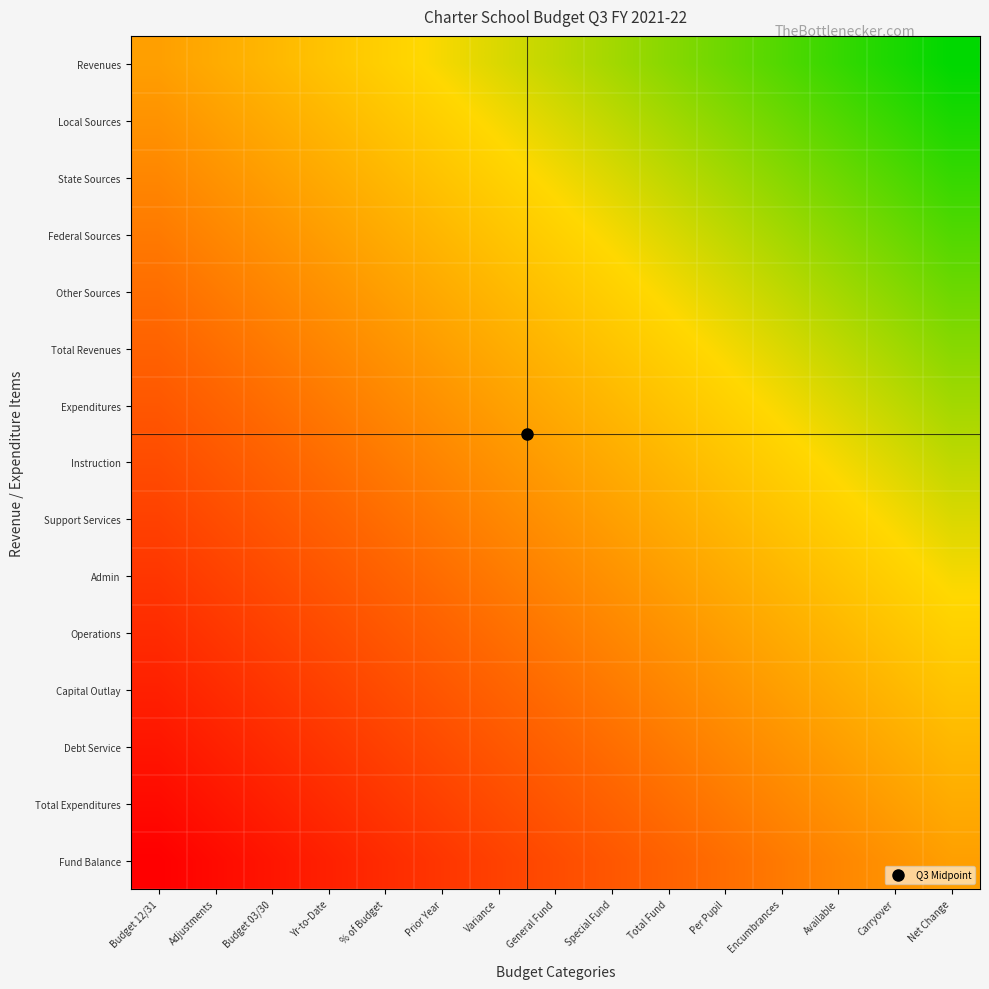

Reading right to left, transcribe all the data shown in this chart.

Revenues: Net Change=1.0	Carryover=0.9	Available=0.9	Encumbrances=0.8	Per Pupil=0.7	Total Fund=0.6	Special Fund=0.6	General Fund=0.5	Variance=0.4	Prior Year=0.4	% of Budget=0.3	Yr-to-Date=0.2	Budget 03/30=0.1	Adjustments=0.1	Budget 12/31=0.0
Local Sources: Net Change=0.9	Carryover=0.9	Available=0.8	Encumbrances=0.7	Per Pupil=0.6	Total Fund=0.6	Special Fund=0.5	General Fund=0.4	Variance=0.4	Prior Year=0.3	% of Budget=0.2	Yr-to-Date=0.1	Budget 03/30=0.1	Adjustments=0.0	Budget 12/31=-0.1
State Sources: Net Change=0.9	Carryover=0.8	Available=0.7	Encumbrances=0.6	Per Pupil=0.6	Total Fund=0.5	Special Fund=0.4	General Fund=0.4	Variance=0.3	Prior Year=0.2	% of Budget=0.1	Yr-to-Date=0.1	Budget 03/30=0.0	Adjustments=-0.1	Budget 12/31=-0.1
Federal Sources: Net Change=0.8	Carryover=0.7	Available=0.6	Encumbrances=0.6	Per Pupil=0.5	Total Fund=0.4	Special Fund=0.4	General Fund=0.3	Variance=0.2	Prior Year=0.1	% of Budget=0.1	Yr-to-Date=0.0	Budget 03/30=-0.1	Adjustments=-0.1	Budget 12/31=-0.2
Other Sources: Net Change=0.7	Carryover=0.6	Available=0.6	Encumbrances=0.5	Per Pupil=0.4	Total Fund=0.4	Special Fund=0.3	General Fund=0.2	Variance=0.1	Prior Year=0.1	% of Budget=0.0	Yr-to-Date=-0.1	Budget 03/30=-0.1	Adjustments=-0.2	Budget 12/31=-0.3
Total Revenues: Net Change=0.6	Carryover=0.6	Available=0.5	Encumbrances=0.4	Per Pupil=0.4	Total Fund=0.3	Special Fund=0.2	General Fund=0.1	Variance=0.1	Prior Year=0.0	% of Budget=-0.1	Yr-to-Date=-0.1	Budget 03/30=-0.2	Adjustments=-0.3	Budget 12/31=-0.4
Expenditures: Net Change=0.6	Carryover=0.5	Available=0.4	Encumbrances=0.4	Per Pupil=0.3	Total Fund=0.2	Special Fund=0.1	General Fund=0.1	Variance=0.0	Prior Year=-0.1	% of Budget=-0.1	Yr-to-Date=-0.2	Budget 03/30=-0.3	Adjustments=-0.4	Budget 12/31=-0.4
Instruction: Net Change=0.5	Carryover=0.4	Available=0.4	Encumbrances=0.3	Per Pupil=0.2	Total Fund=0.1	Special Fund=0.1	General Fund=0.0	Variance=-0.1	Prior Year=-0.1	% of Budget=-0.2	Yr-to-Date=-0.3	Budget 03/30=-0.4	Adjustments=-0.4	Budget 12/31=-0.5
Support Services: Net Change=0.4	Carryover=0.4	Available=0.3	Encumbrances=0.2	Per Pupil=0.1	Total Fund=0.1	Special Fund=0.0	General Fund=-0.1	Variance=-0.1	Prior Year=-0.2	% of Budget=-0.3	Yr-to-Date=-0.4	Budget 03/30=-0.4	Adjustments=-0.5	Budget 12/31=-0.6
Admin: Net Change=0.4	Carryover=0.3	Available=0.2	Encumbrances=0.1	Per Pupil=0.1	Total Fund=0.0	Special Fund=-0.1	General Fund=-0.1	Variance=-0.2	Prior Year=-0.3	% of Budget=-0.4	Yr-to-Date=-0.4	Budget 03/30=-0.5	Adjustments=-0.6	Budget 12/31=-0.6
Operations: Net Change=0.3	Carryover=0.2	Available=0.1	Encumbrances=0.1	Per Pupil=0.0	Total Fund=-0.1	Special Fund=-0.1	General Fund=-0.2	Variance=-0.3	Prior Year=-0.4	% of Budget=-0.4	Yr-to-Date=-0.5	Budget 03/30=-0.6	Adjustments=-0.6	Budget 12/31=-0.7
Capital Outlay: Net Change=0.2	Carryover=0.1	Available=0.1	Encumbrances=0.0	Per Pupil=-0.1	Total Fund=-0.1	Special Fund=-0.2	General Fund=-0.3	Variance=-0.4	Prior Year=-0.4	% of Budget=-0.5	Yr-to-Date=-0.6	Budget 03/30=-0.6	Adjustments=-0.7	Budget 12/31=-0.8
Debt Service: Net Change=0.1	Carryover=0.1	Available=0.0	Encumbrances=-0.1	Per Pupil=-0.1	Total Fund=-0.2	Special Fund=-0.3	General Fund=-0.4	Variance=-0.4	Prior Year=-0.5	% of Budget=-0.6	Yr-to-Date=-0.6	Budget 03/30=-0.7	Adjustments=-0.8	Budget 12/31=-0.9
Total Expenditures: Net Change=0.1	Carryover=0.0	Available=-0.1	Encumbrances=-0.1	Per Pupil=-0.2	Total Fund=-0.3	Special Fund=-0.4	General Fund=-0.4	Variance=-0.5	Prior Year=-0.6	% of Budget=-0.6	Yr-to-Date=-0.7	Budget 03/30=-0.8	Adjustments=-0.9	Budget 12/31=-0.9
Fund Balance: Net Change=0.0	Carryover=-0.1	Available=-0.1	Encumbrances=-0.2	Per Pupil=-0.3	Total Fund=-0.4	Special Fund=-0.4	General Fund=-0.5	Variance=-0.6	Prior Year=-0.6	% of Budget=-0.7	Yr-to-Date=-0.8	Budget 03/30=-0.9	Adjustments=-0.9	Budget 12/31=-1.0